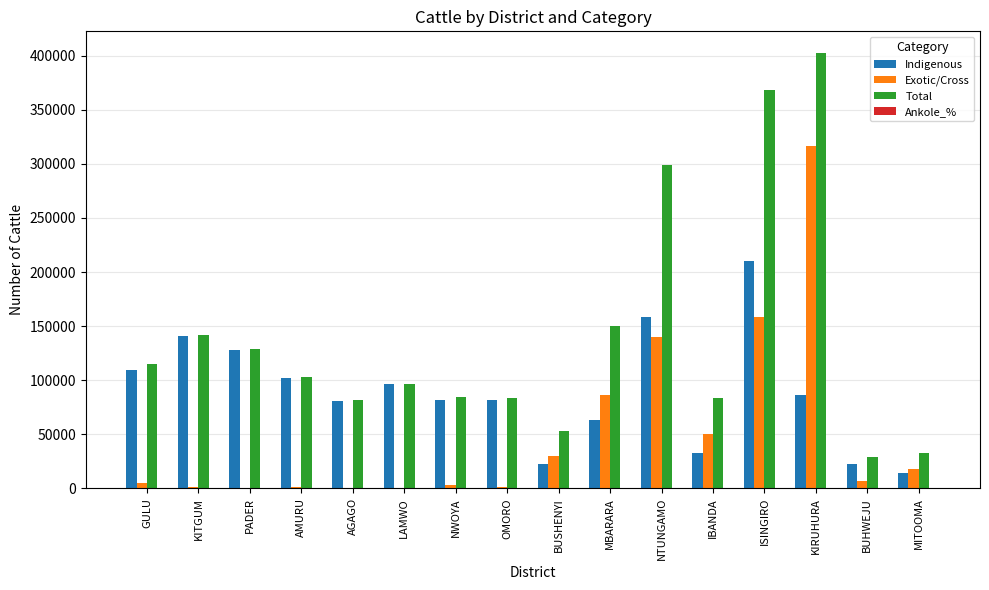

At which category is the sum across all series the highest?

KIRUHURA